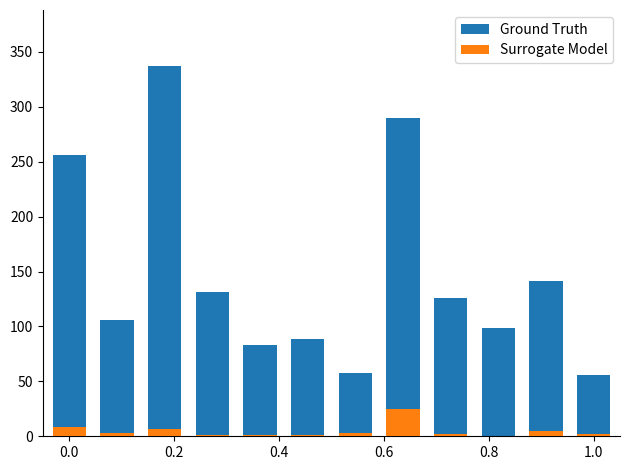

What is the value of the Ground Truth bar at the 2nd from the left?

105.8